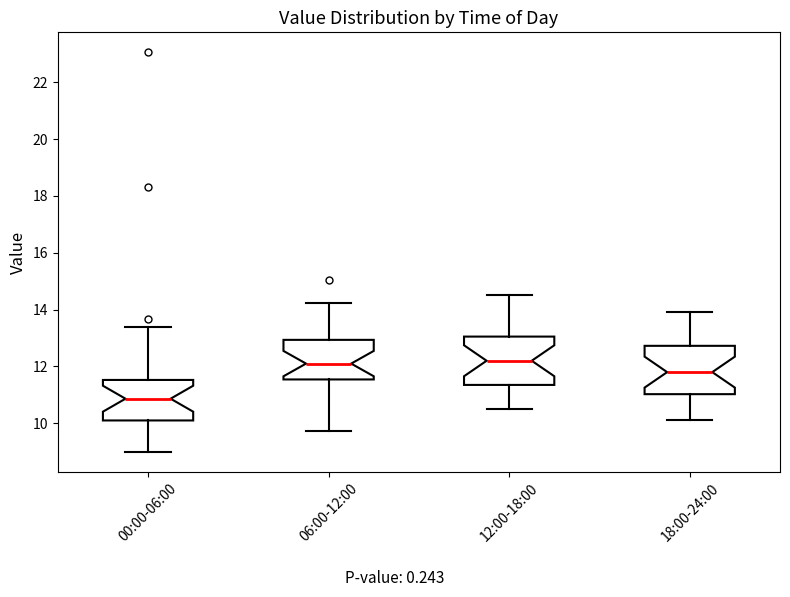

Reading left to right, read every box against the y-axis: the position of its median line, the range the box covers, and the ends of its whiskers. The values are not printed on the chart, so give them approximately, as read against the axis.

00:00-06:00: median 10.8, box 10.2 to 11.6, whiskers 9.0 to 13.4
06:00-12:00: median 12.2, box 11.6 to 13.0, whiskers 9.8 to 14.2
12:00-18:00: median 12.2, box 11.4 to 13.0, whiskers 10.6 to 14.6
18:00-24:00: median 11.8, box 11.0 to 12.8, whiskers 10.2 to 14.0